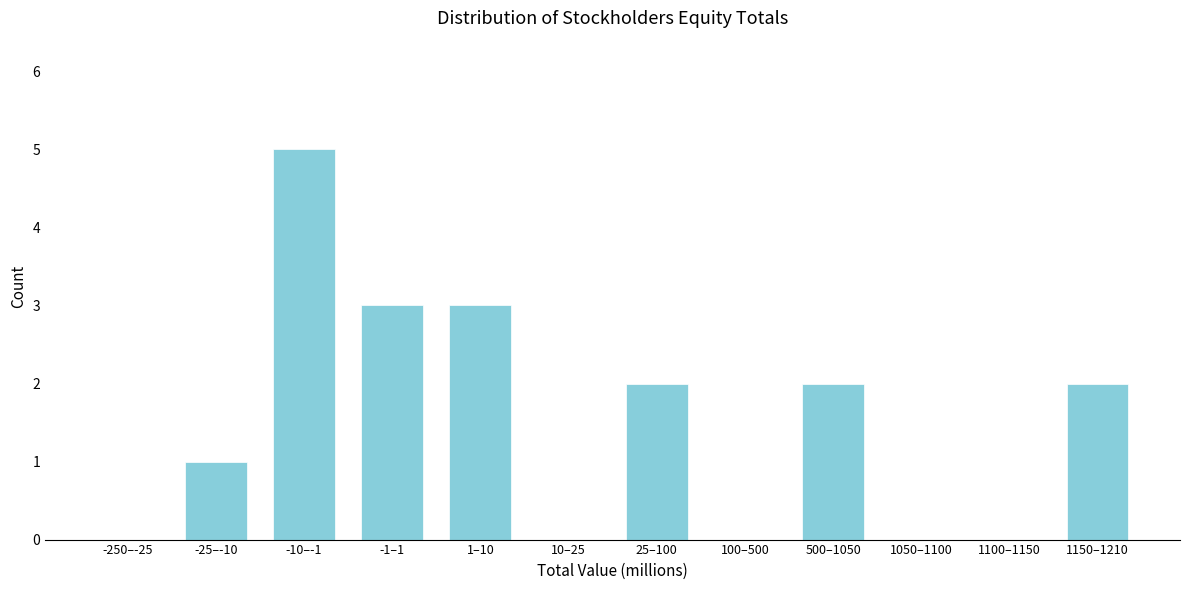

Reading left to right, transcribe all the data shown in this chart.

-250–-25=0	-25–-10=1	-10–-1=5	-1–1=3	1–10=3	10–25=0	25–100=2	100–500=0	500–1050=2	1050–1100=0	1100–1150=0	1150–1210=2